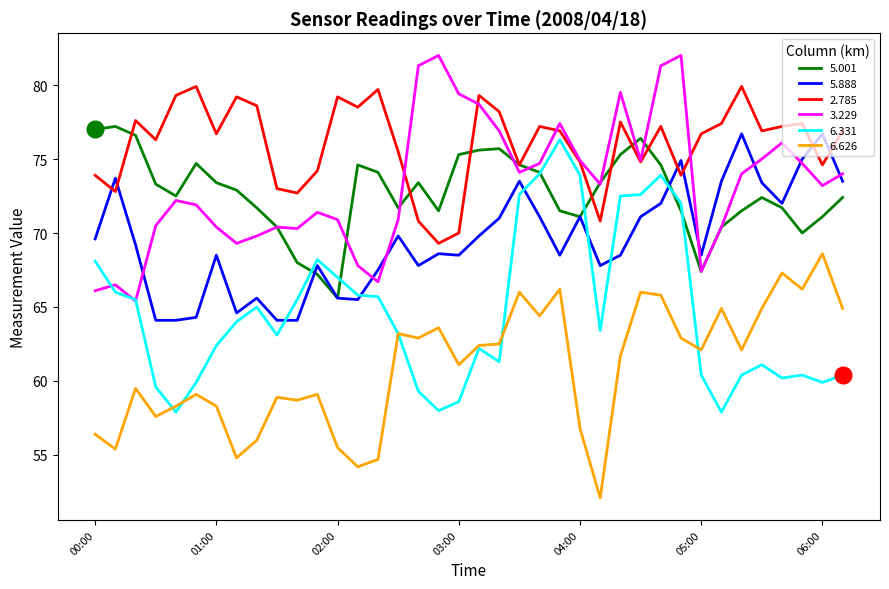

True or false: 5.888 has more than 1 interior local peaks.

True